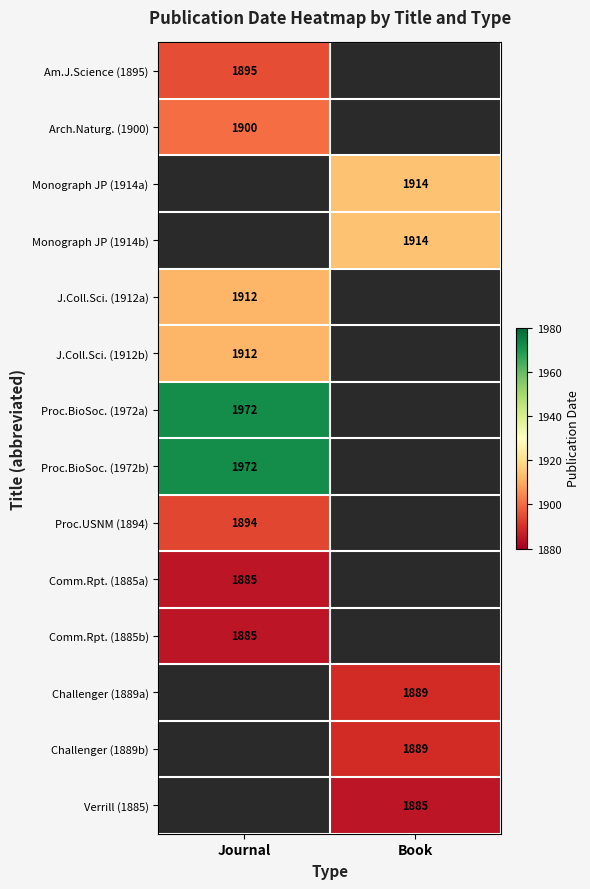

Count the number of data series in this chart.

14